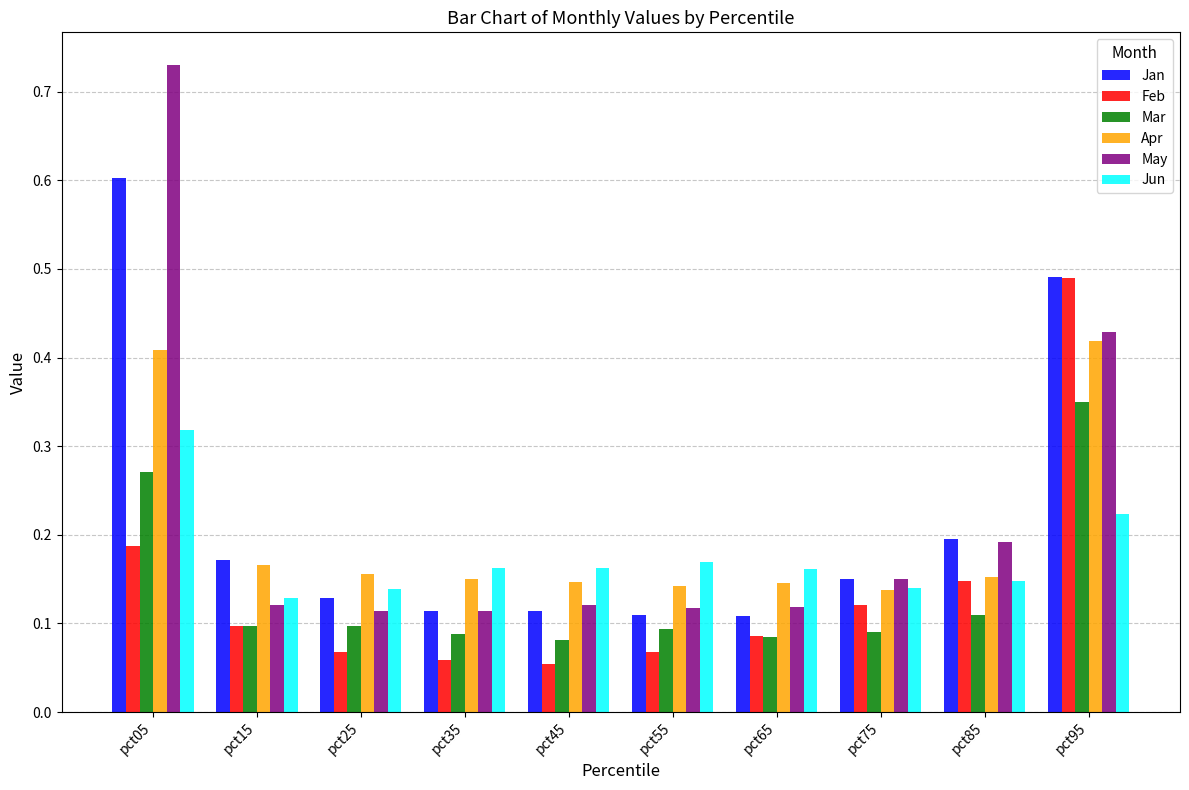

At which category does the chart reach its peak across all series?

pct05